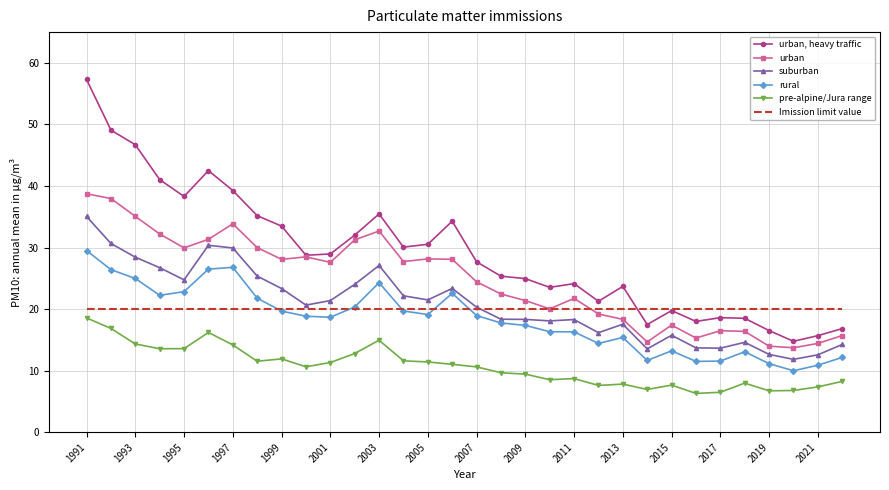

True or false: pre-alpine/Jura range and urban cross at least once.

False